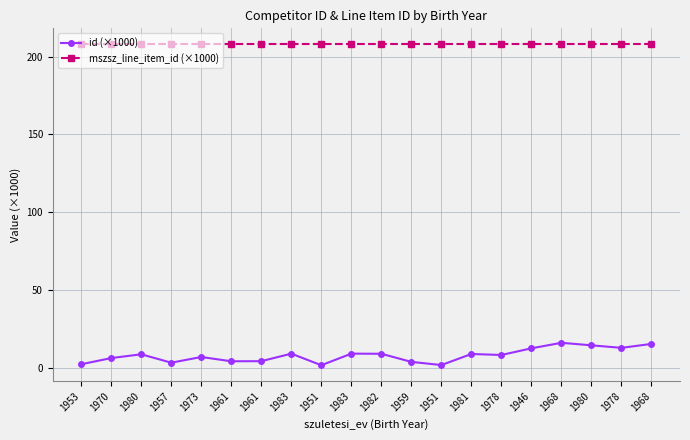

Does the chart have visible grid lines?

Yes